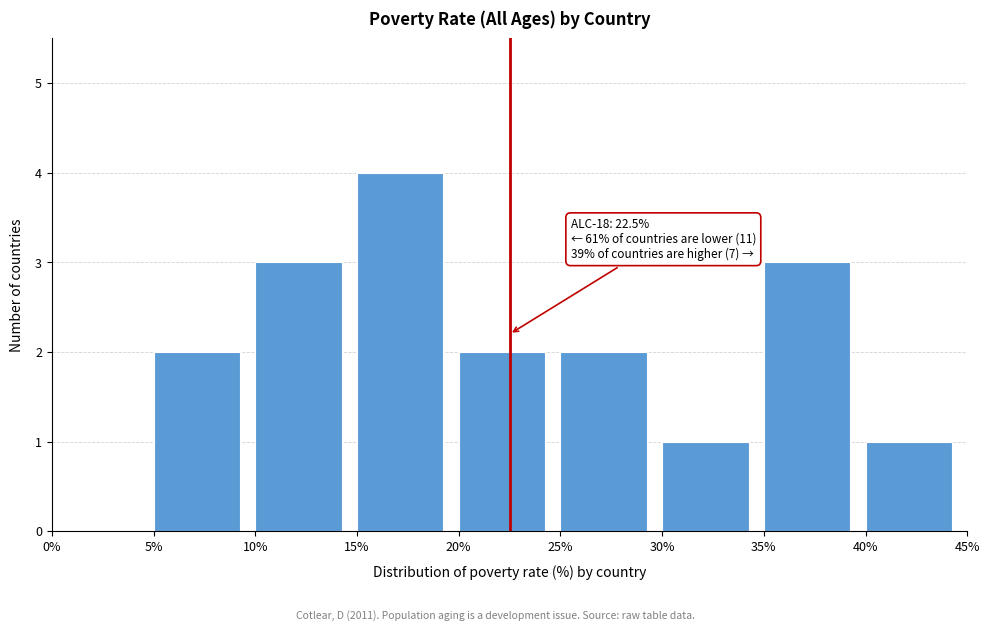

Which range on the x-axis has the tallest bar?

15% to 20%